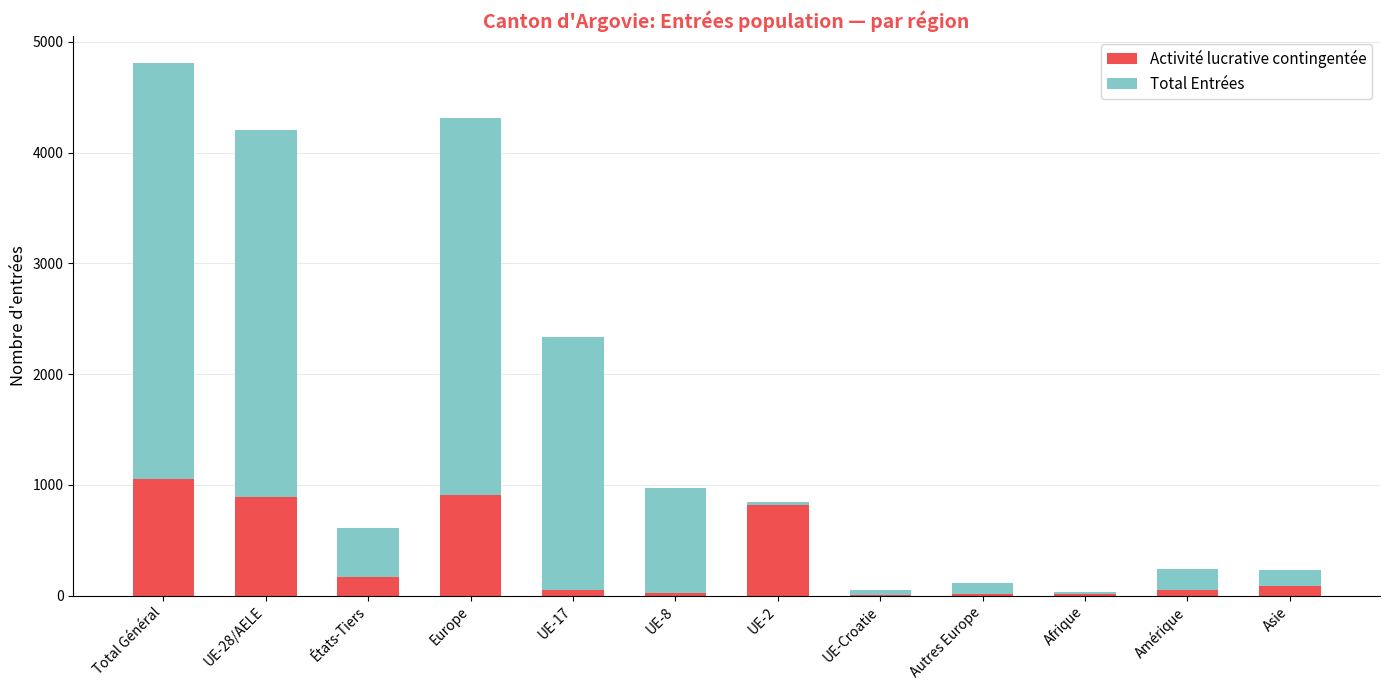

Are the bars horizontal?

No